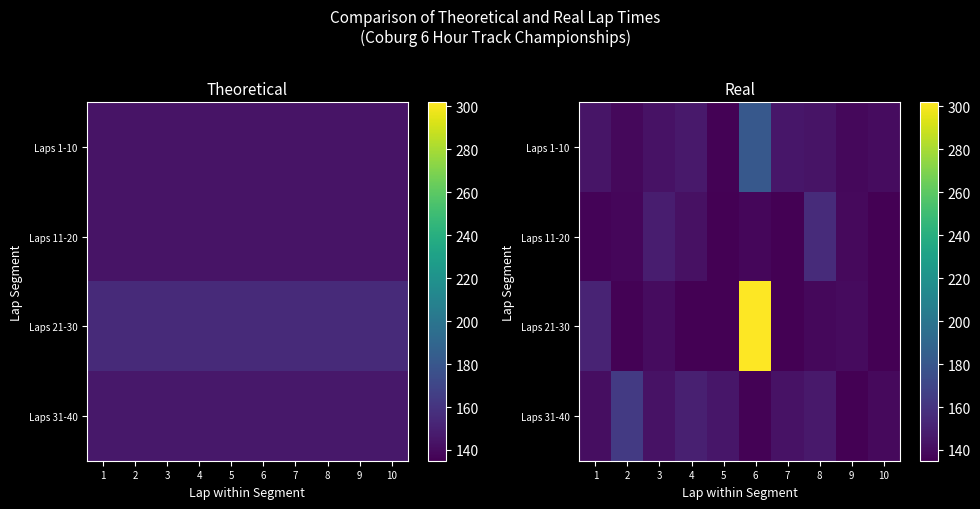

Rank the series by their maximum value, from highest to lowest.

Laps 21-30, Laps 1-10, Laps 31-40, Laps 11-20